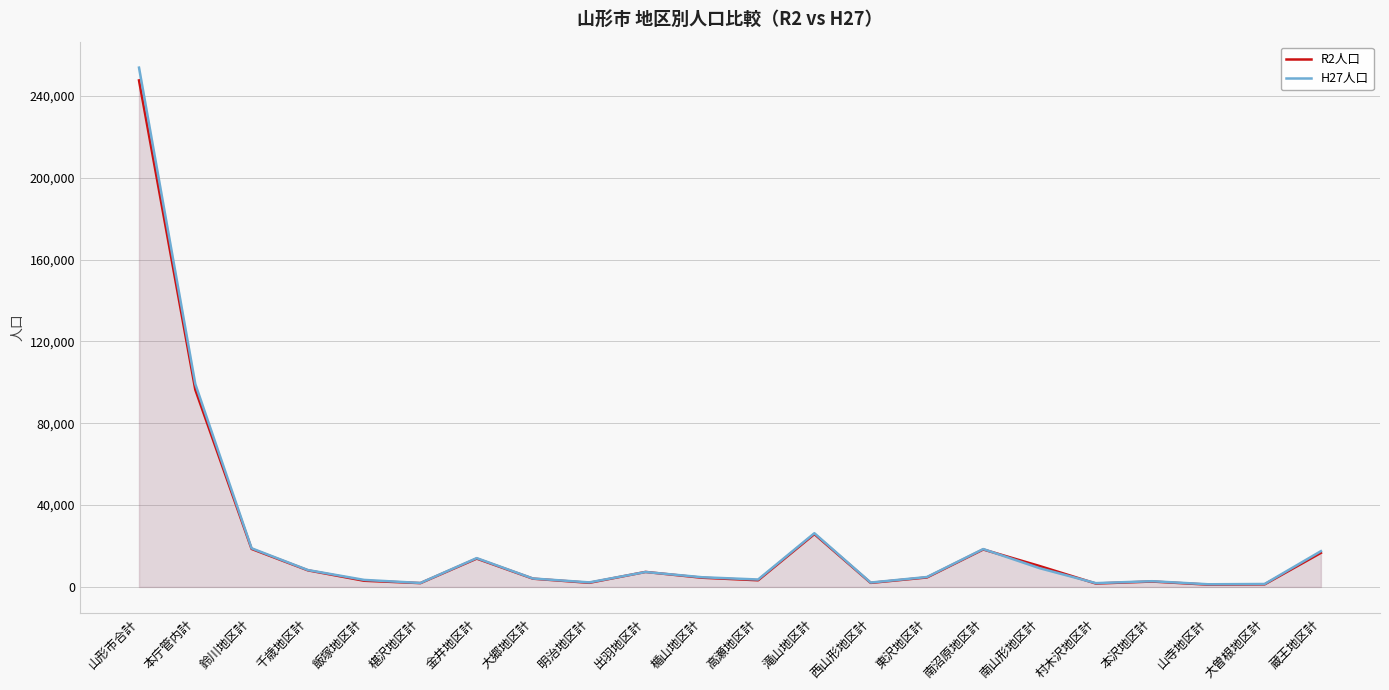

Reading right to left, transcribe all the data shown in this chart.

R2人口: 16670	1274	1131	2651	1677	10243	18326	4653	1989	25845	3267	4514	7346	2025	4050	13865	1878	3032	8132	18591	96431	247590
H27人口: 17495	1448	1305	2805	1865	9191	18525	4853	2146	26270	3638	4757	7309	2225	4130	14100	1942	3447	8265	18908	99208	253832